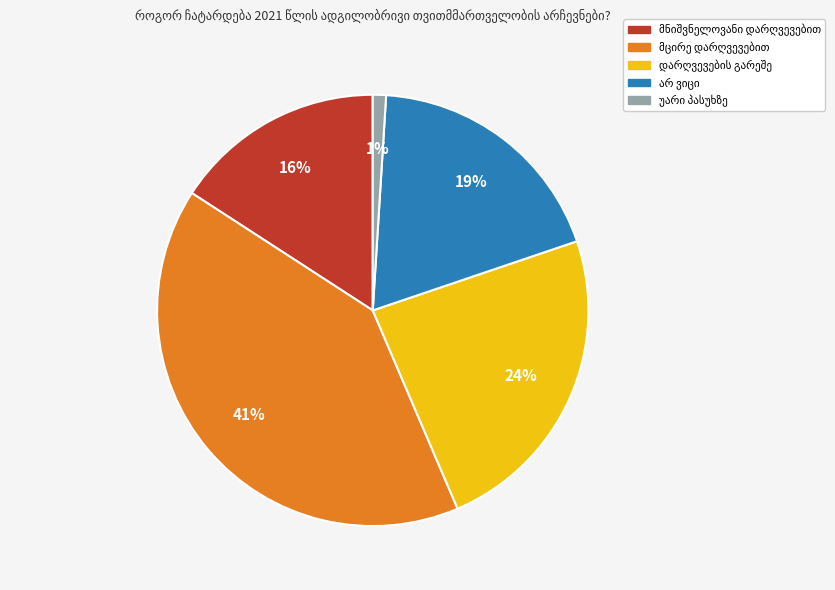

To the nearest percent, what is the average slice percentage?

20%